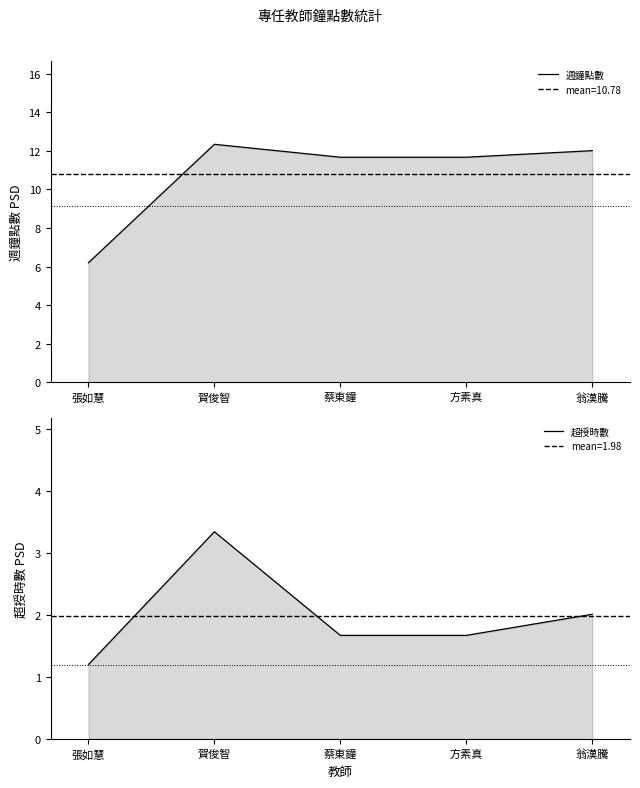

Reading left to right, list all the values displayed in this chart.

週鐘點數: 6.2	12.3	11.7	11.7	12.0
超授時數: 1.2	3.3	1.7	1.7	2.0